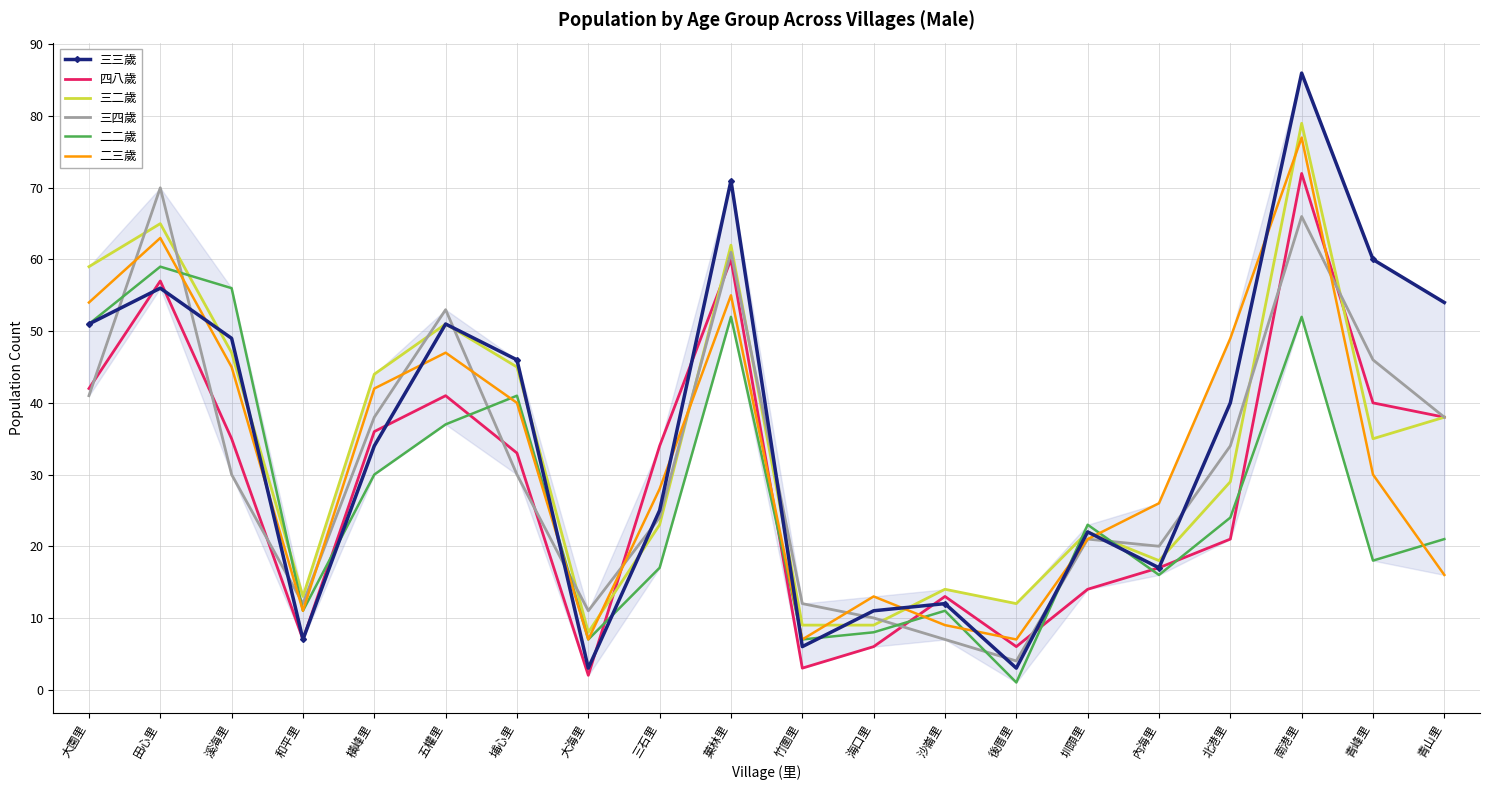

Count the number of categories in the chart.

20